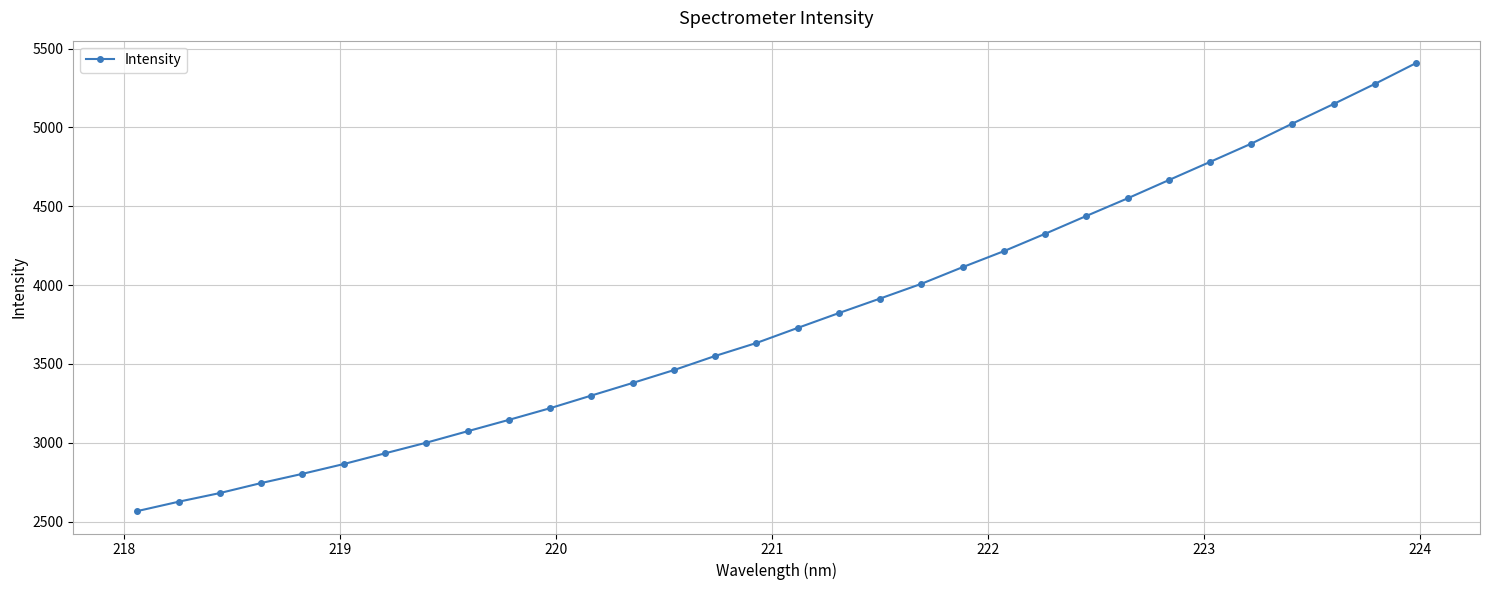

True or false: the data has more than 2 interior local peaks.

False